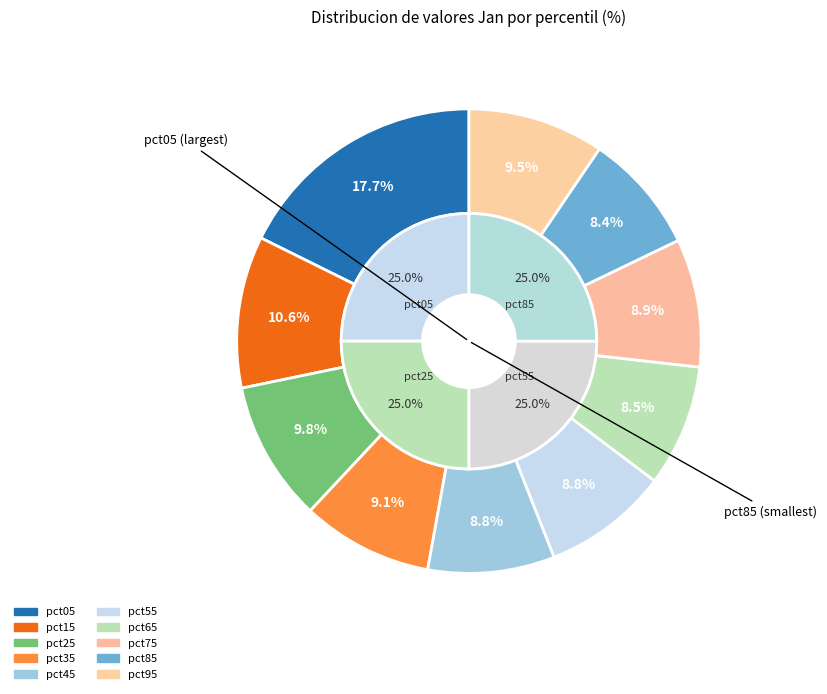

What percentage do pct25 and pct15 together represent?

20.4%